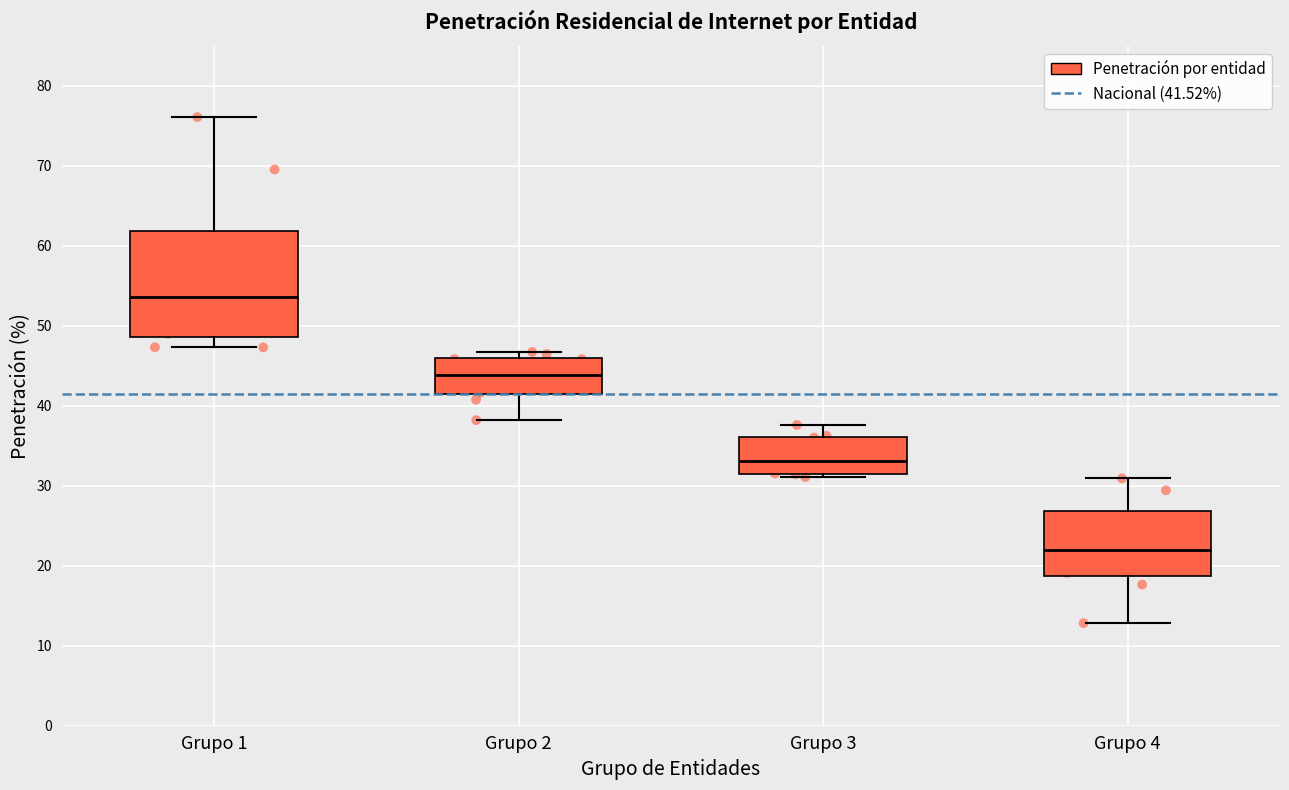

Which box has the highest median line?

Grupo 1